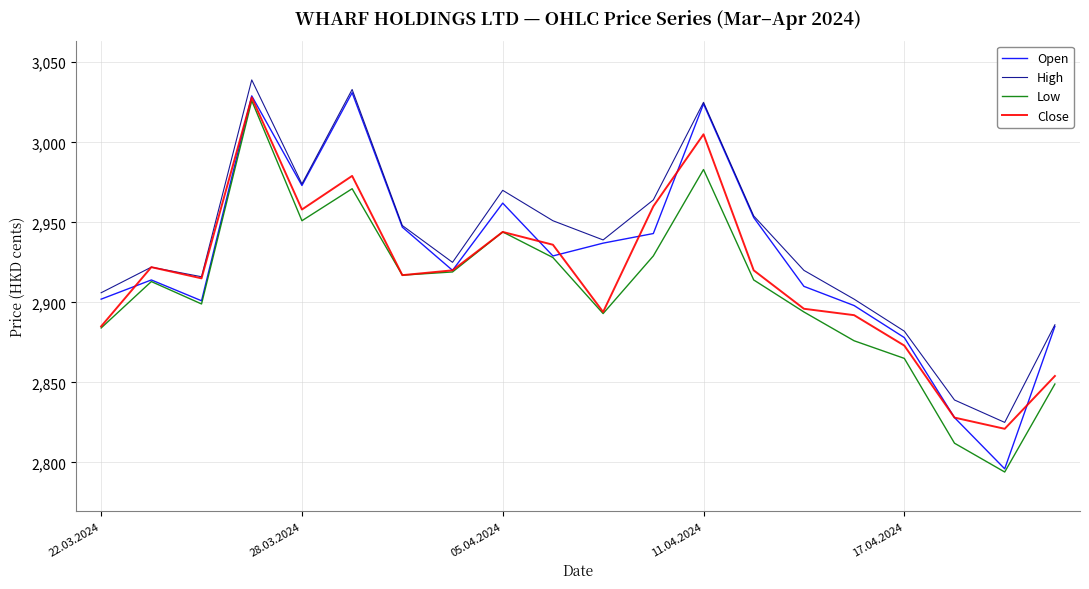

What are all the series names shown in the legend?

Open, High, Low, Close